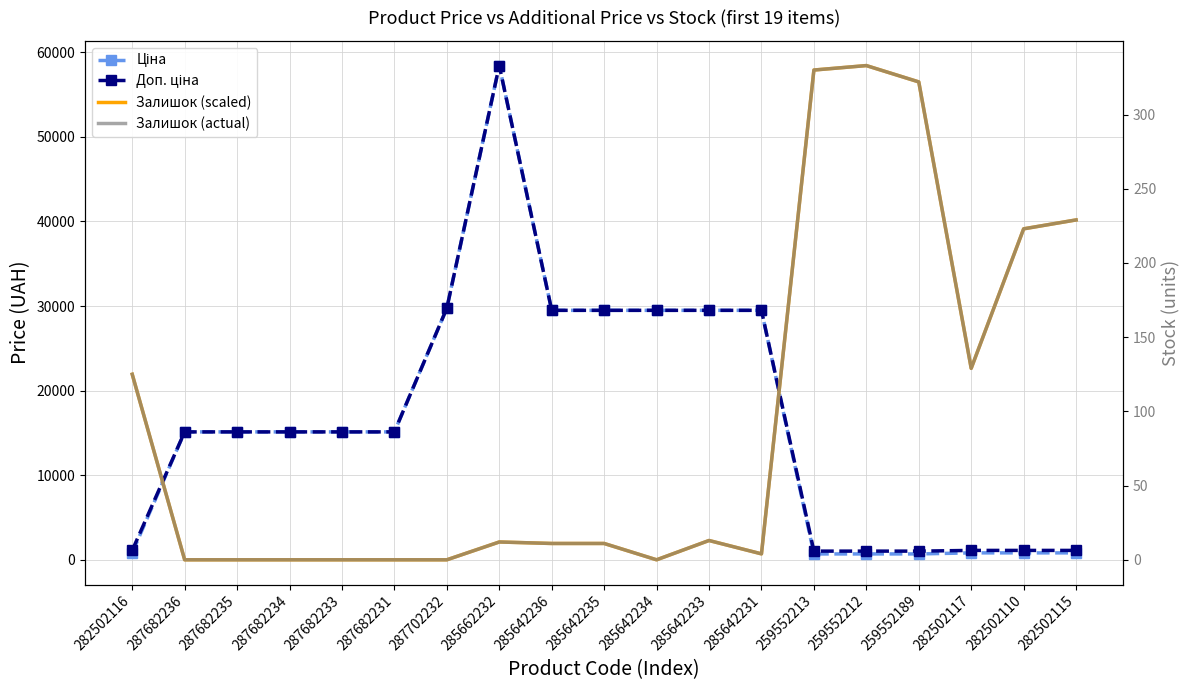

True or false: Доп. ціна and Залишок (scaled) intersect in this chart.

True